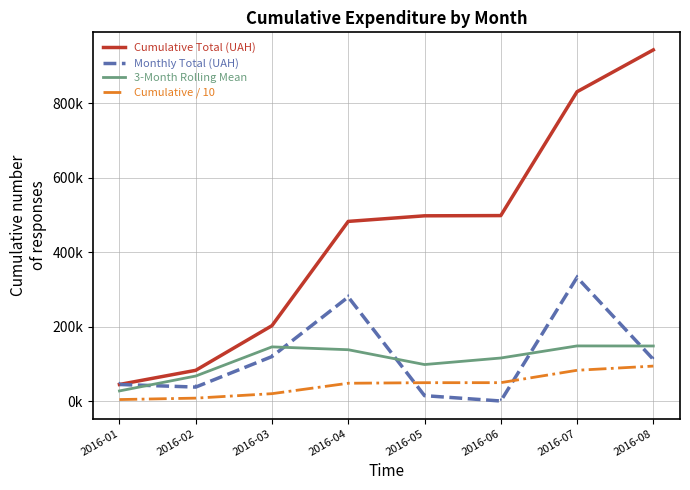

Which series has the largest total across all categories?

Cumulative Total (UAH)